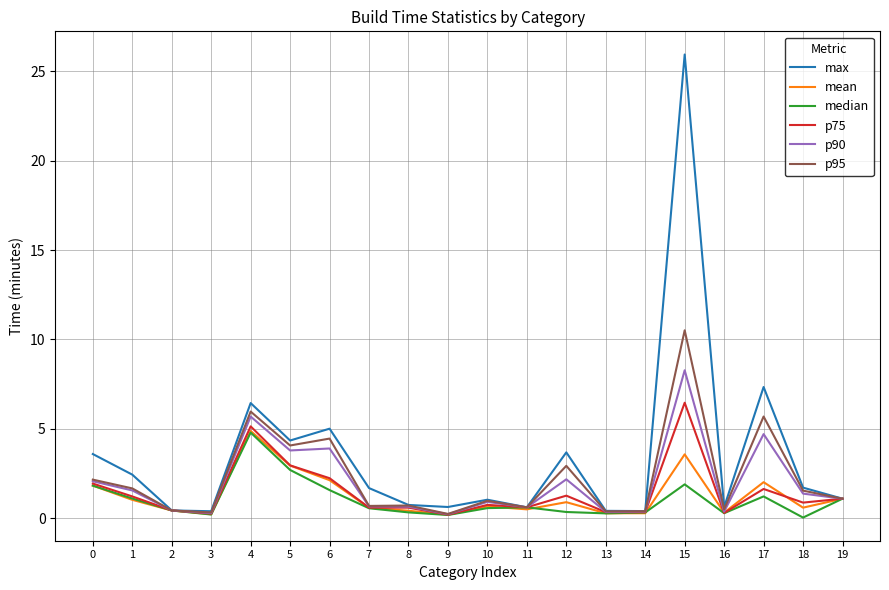

What is the total value across all series at 6?

19.3